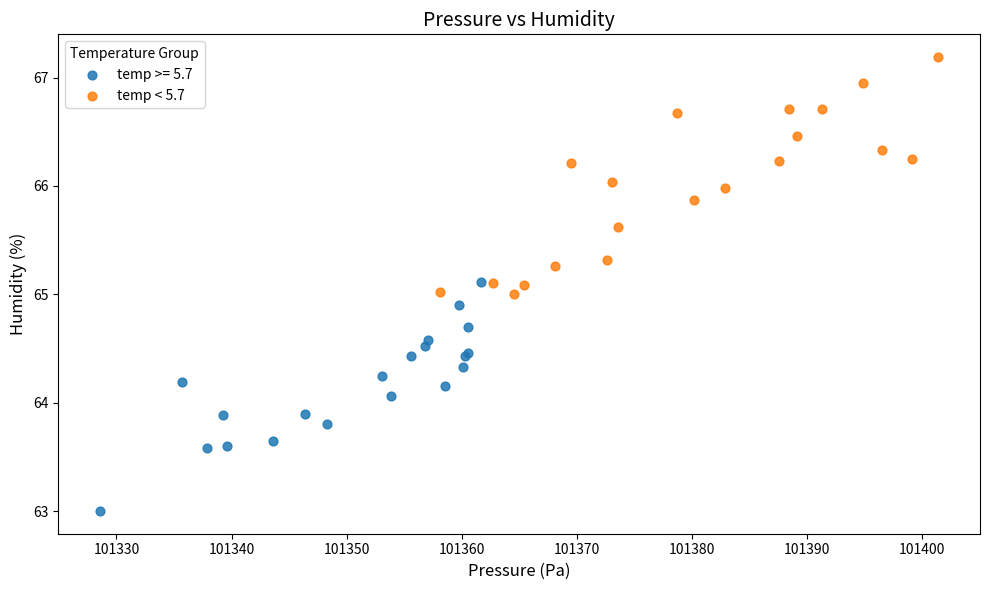

Which series reaches the minimum Y coordinate?

temp >= 5.7